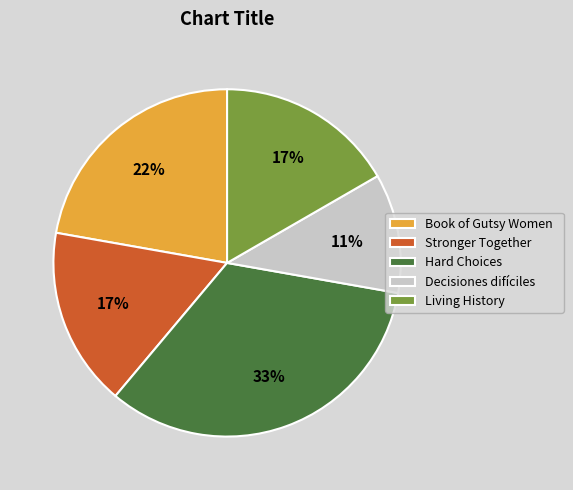

Which slice is the largest?

Hard Choices